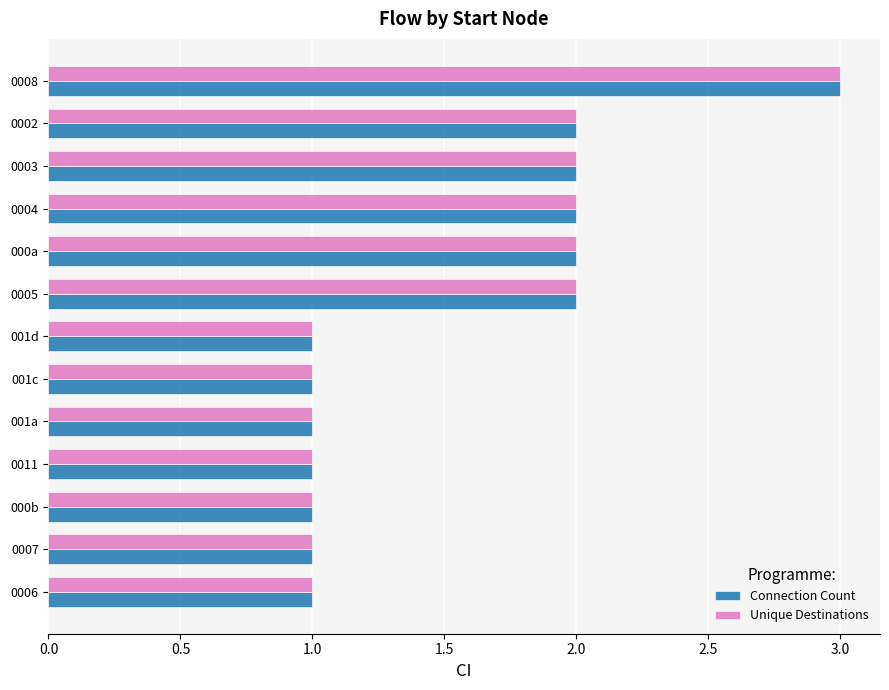

The Unique Destinations series shows 2 at 0003. True or false?

True